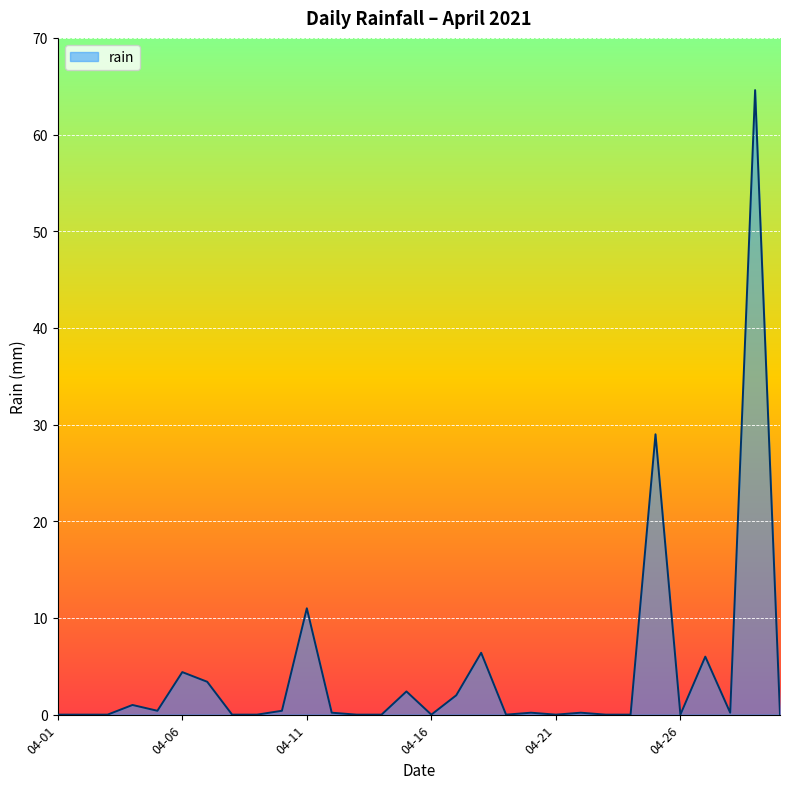

What is the difference between the maximum and minimum values?

64.6